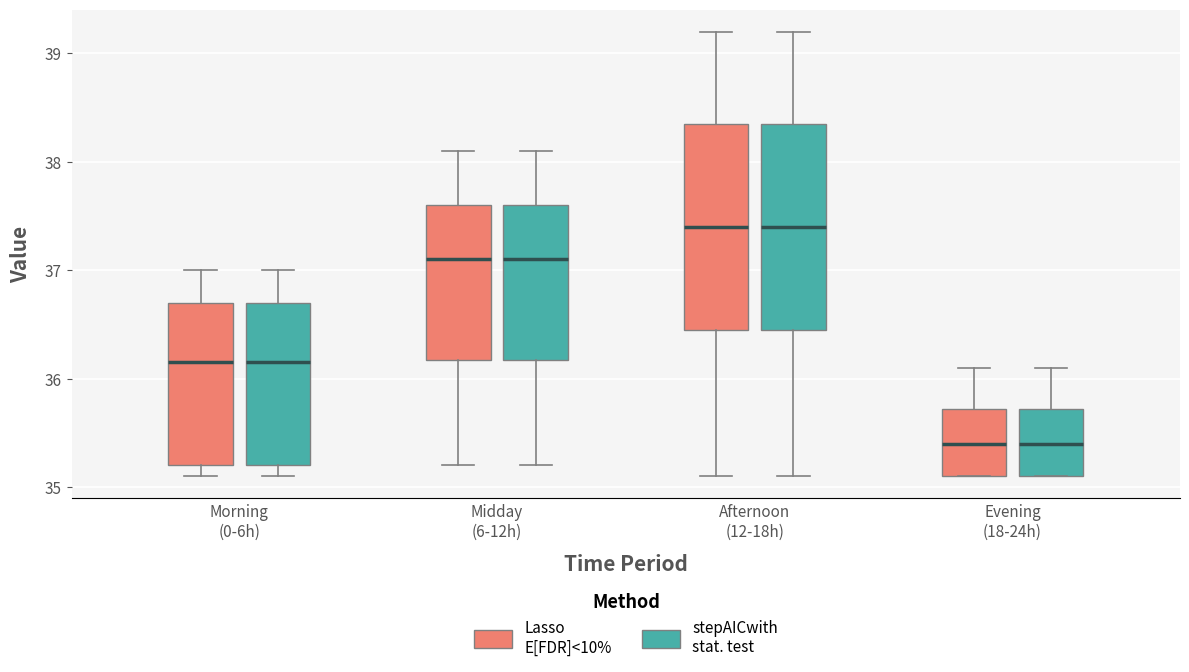

Where is the upper edge of the box for Evening (18-24h) (Lasso E[FDR]<10%) on the y-axis? The values are not printed on the chart, so give them approximately, as read against the axis.

35.7